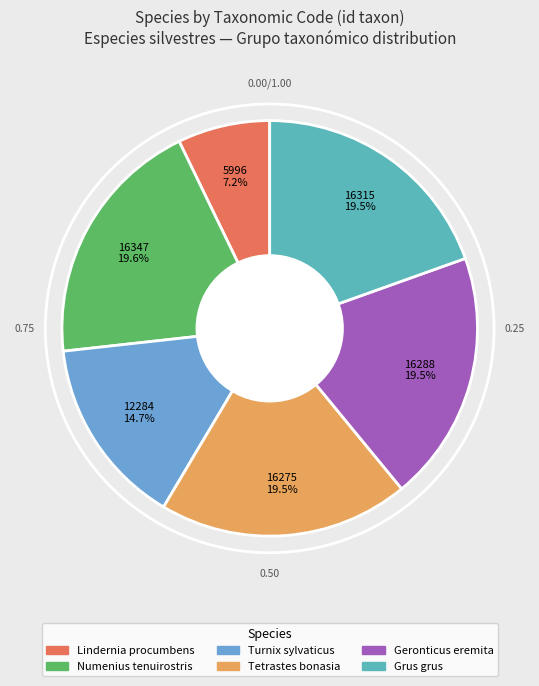

How many segments does this pie chart have?

6